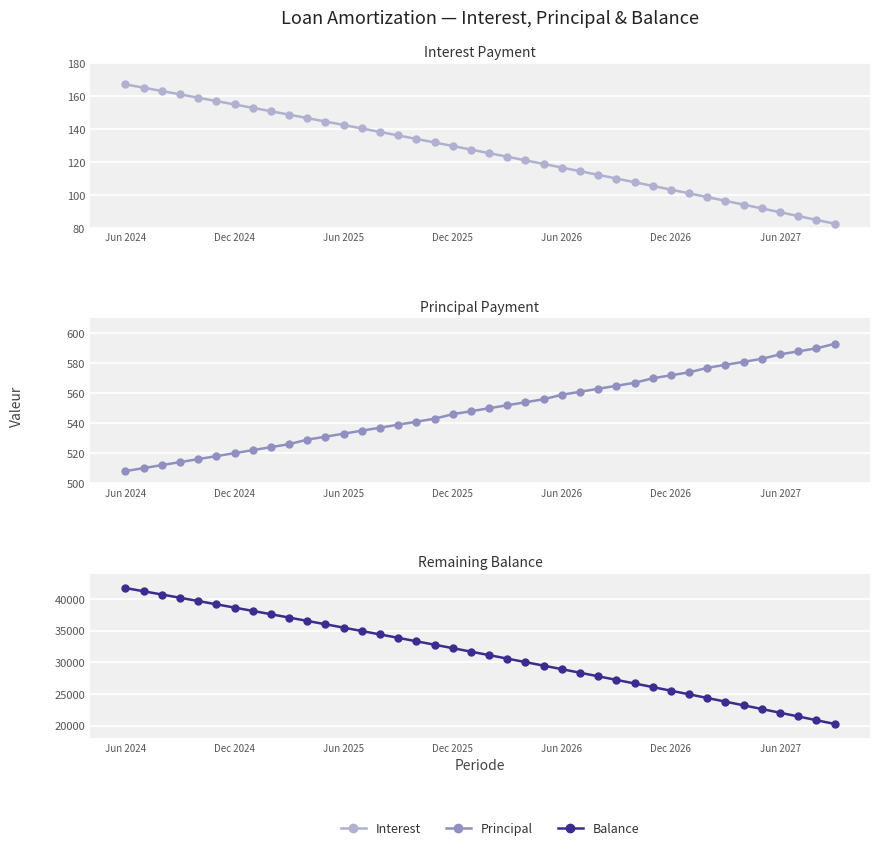

How many lines are shown in the chart?

3